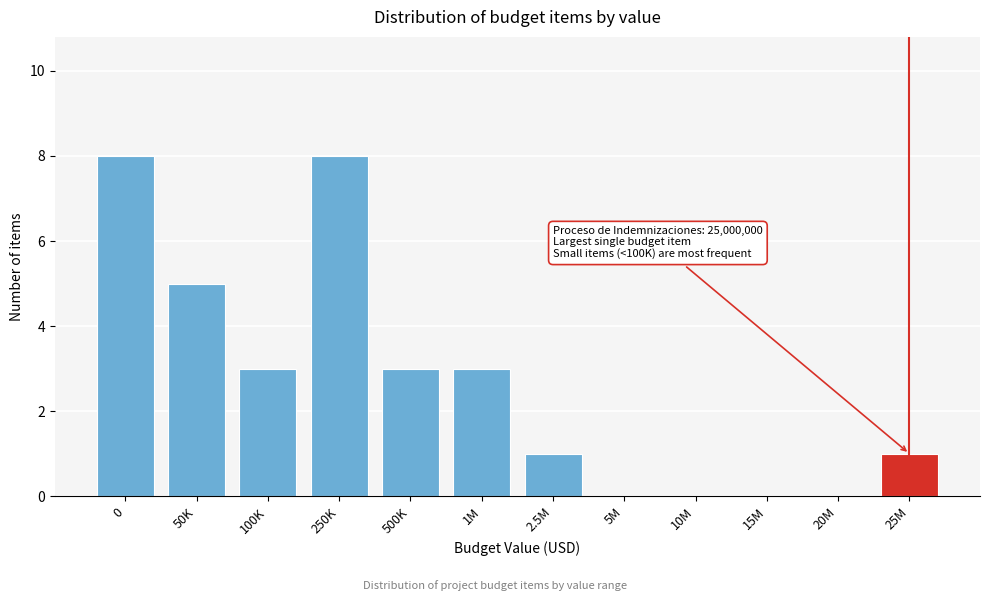

Reading right to left, what are all the values shown in this chart?

25M=1	20M=0	15M=0	10M=0	5M=0	2.5M=1	1M=3	500K=3	250K=8	100K=3	50K=5	0=8